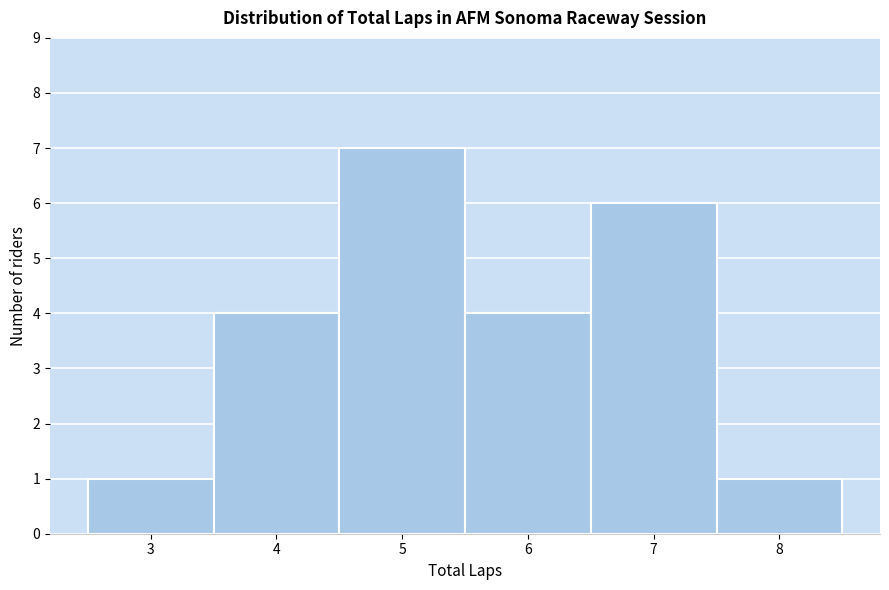

Reading left to right, list every bar in this chart as the range it spans on the x-axis followed by its height. The values are not printed on the chart, so give them approximately, as read against the axis.

2.5 to 3.5: 1
3.5 to 4.5: 4
4.5 to 5.5: 7
5.5 to 6.5: 4
6.5 to 7.5: 6
7.5 to 8.5: 1